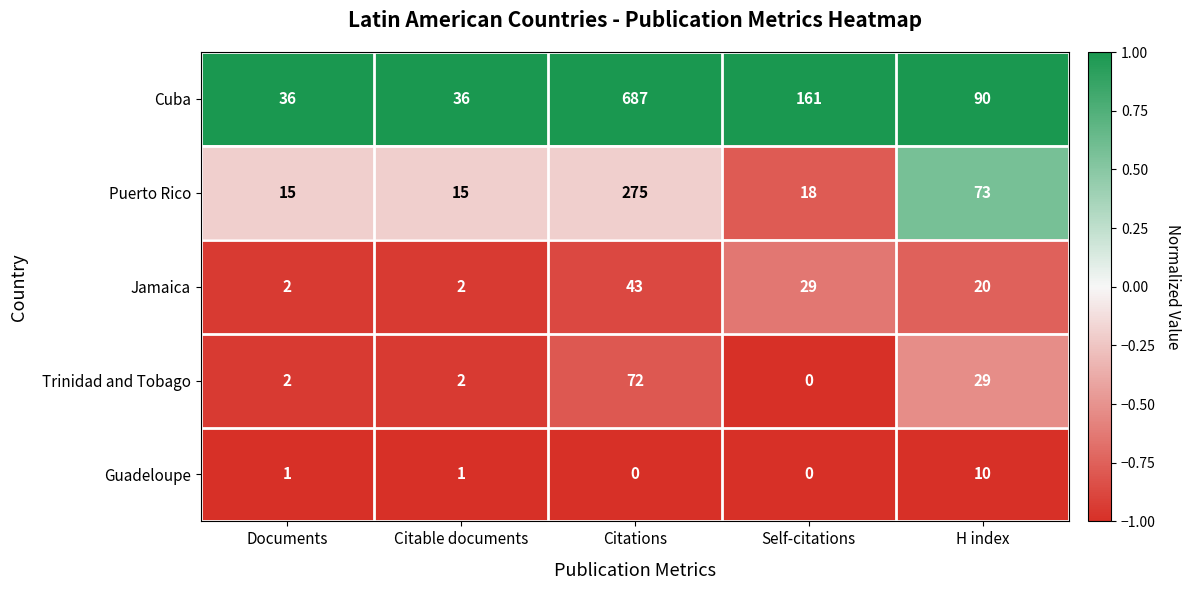

List the series in order of their peak value, highest first.

Cuba, Puerto Rico, Trinidad and Tobago, Jamaica, Guadeloupe